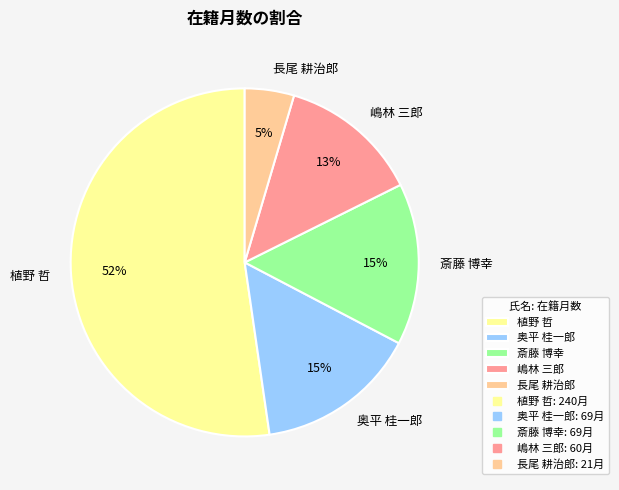

Is the sum of 長尾 耕治郎 and 植野 哲 greater than half?

Yes